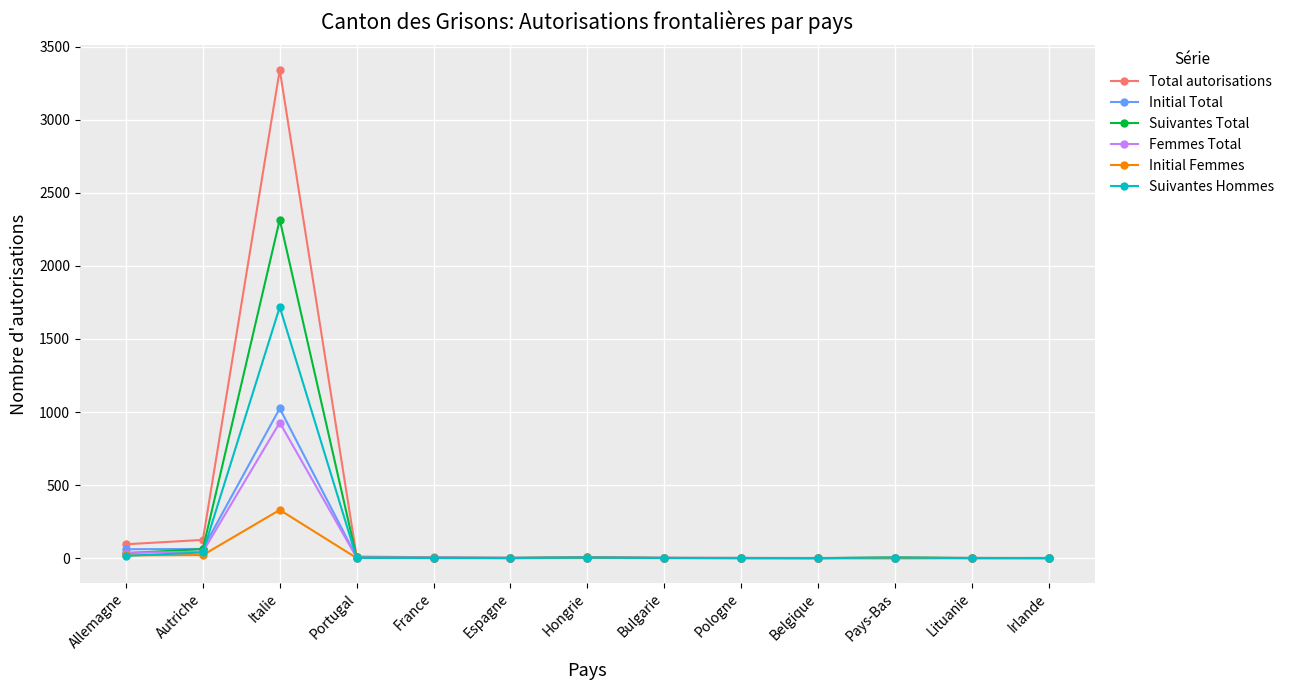

Is it true that Initial Femmes equals 1 at Portugal?

True